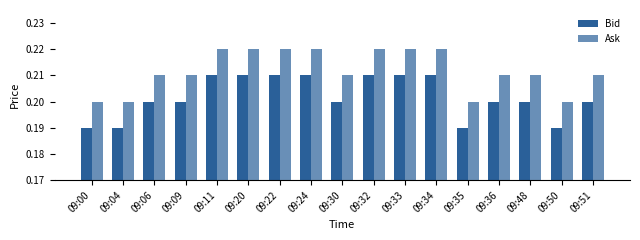

What is the value of the Ask bar at the 12th from the left?

0.2